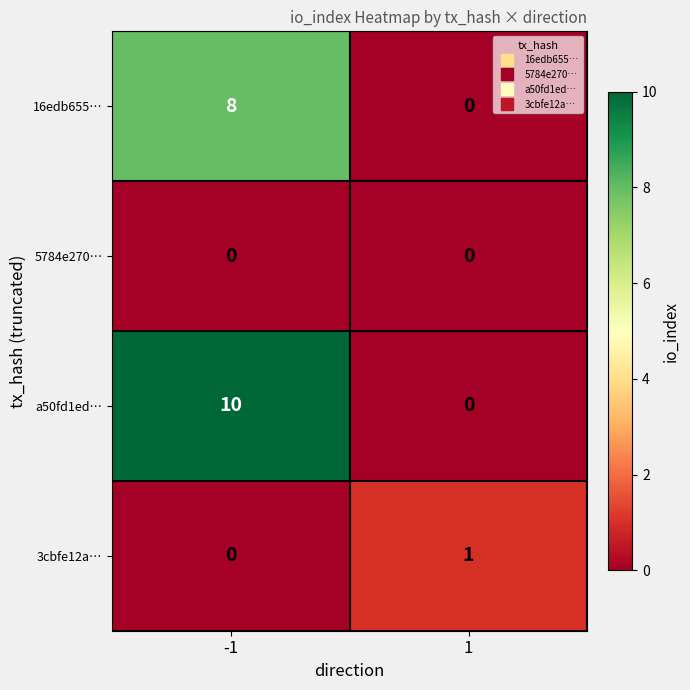

What is the total value across all series at -1?

18